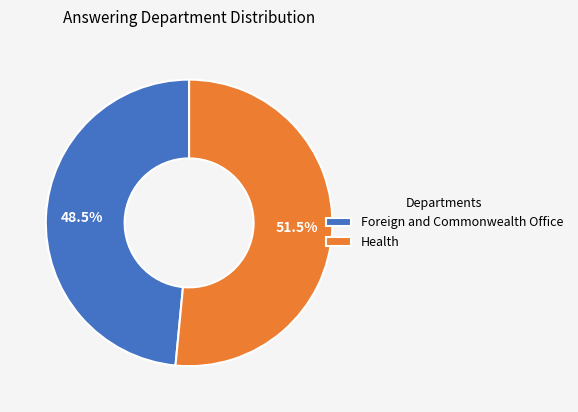

Between Foreign and Commonwealth Office and Health, which is larger?

Health